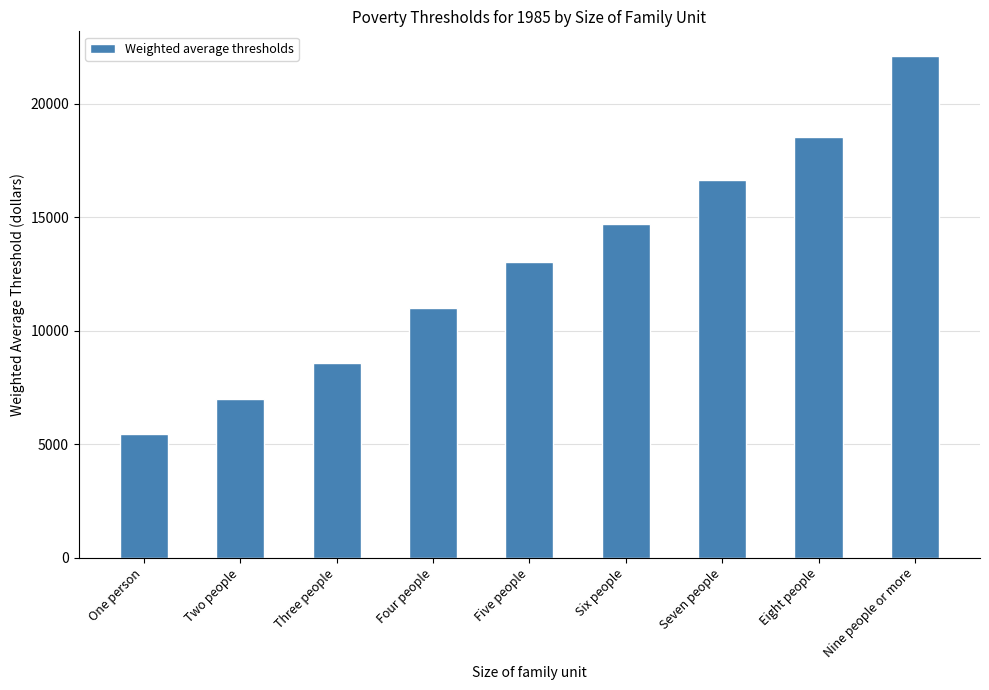

What is the greatest value displayed?

22083